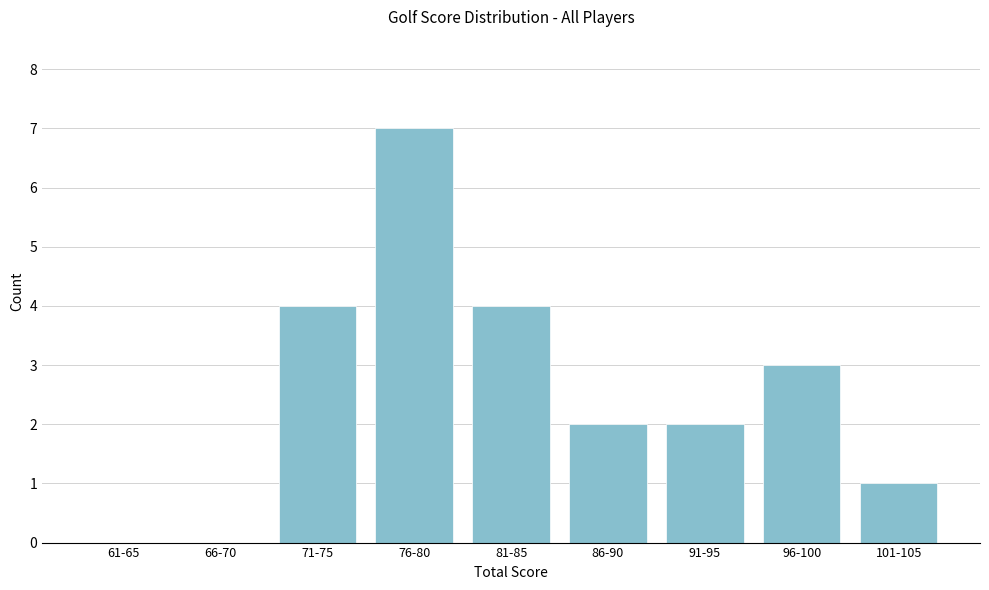

Reading left to right, extract all data points from this chart.

61-65=0	66-70=0	71-75=4	76-80=7	81-85=4	86-90=2	91-95=2	96-100=3	101-105=1